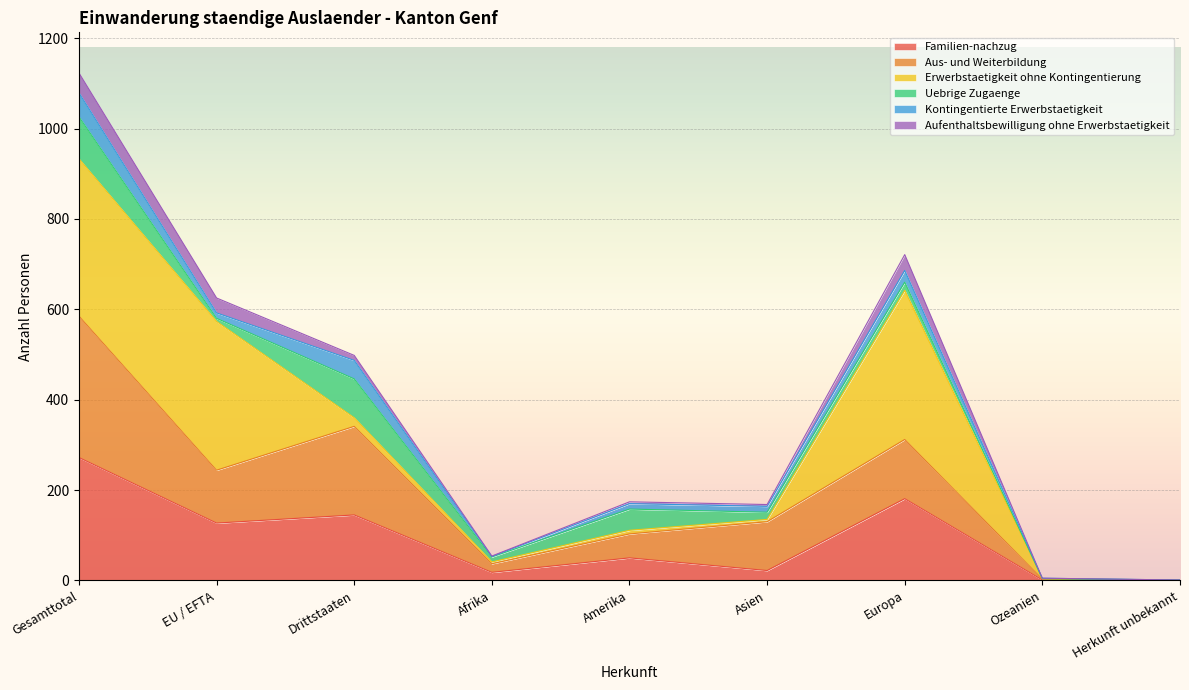

At which category is the sum across all series the highest?

Gesamttotal